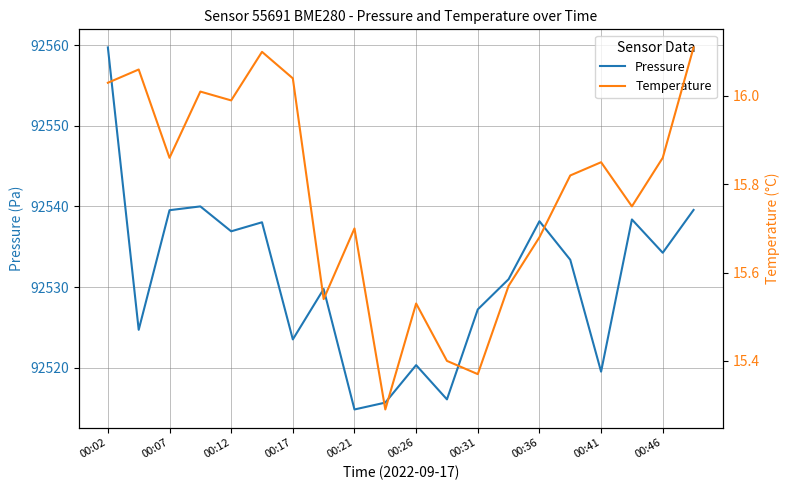

Is the value of temperature at 00:21 greater than the value of pressure at 00:26?

No